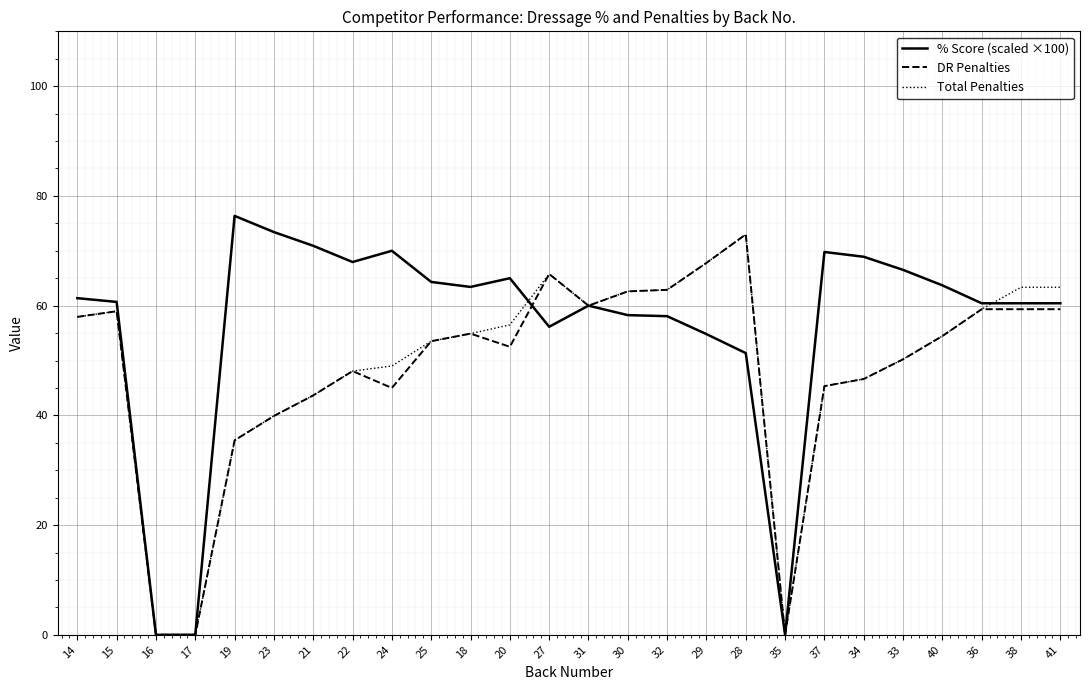

Which series has the largest total across all categories?

% Score (scaled ×100)